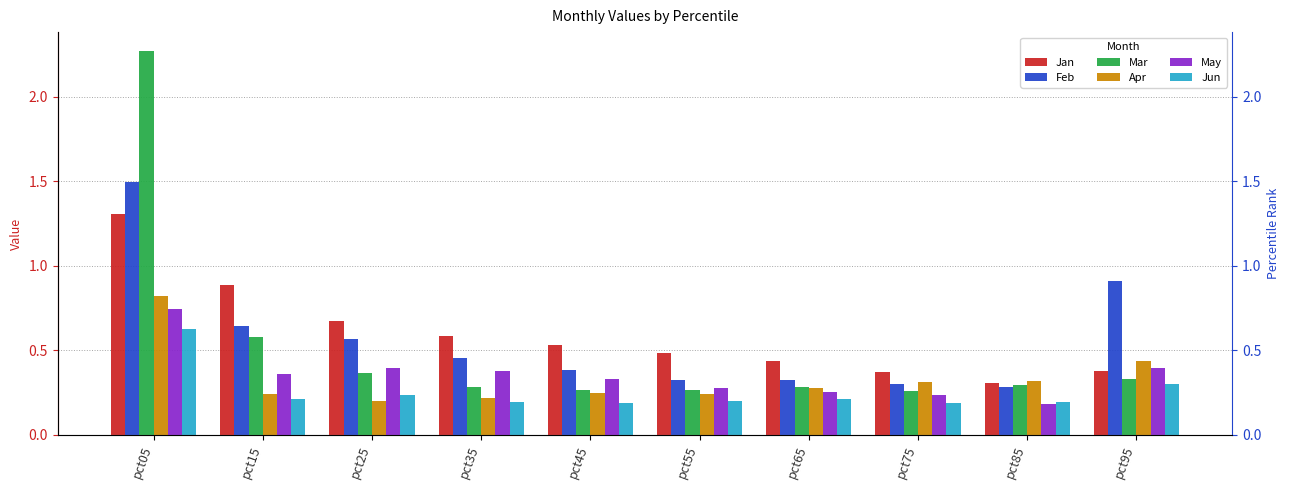

Rank the series by their maximum value, from highest to lowest.

Mar, Feb, Jan, Apr, May, Jun